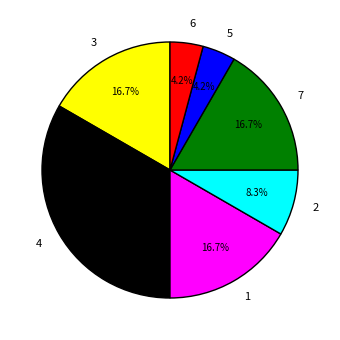

To the nearest percent, what percentage of the pie is 2?

8%